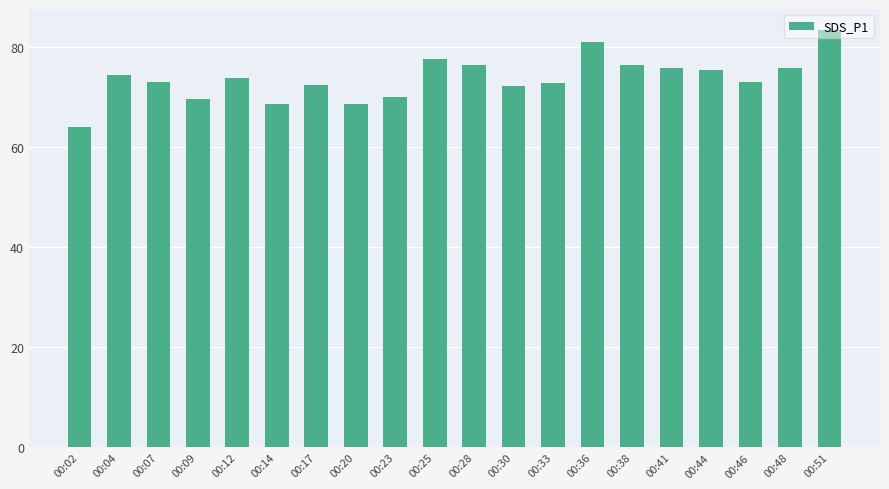

What is the minimum value shown in the chart?

64.0